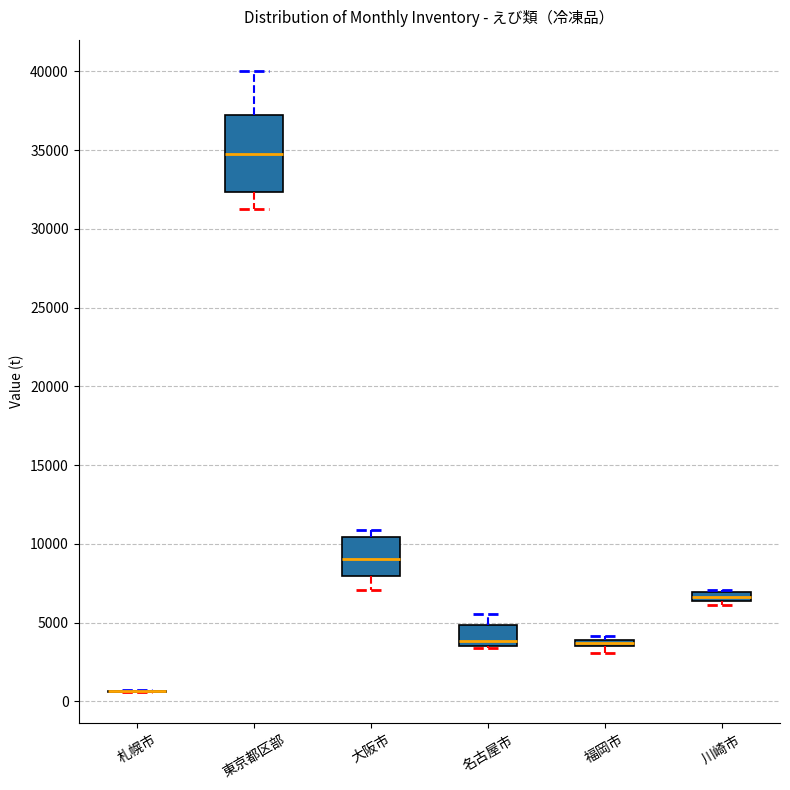

Which box is the tallest, from its lower edge to its upper edge?

東京都区部